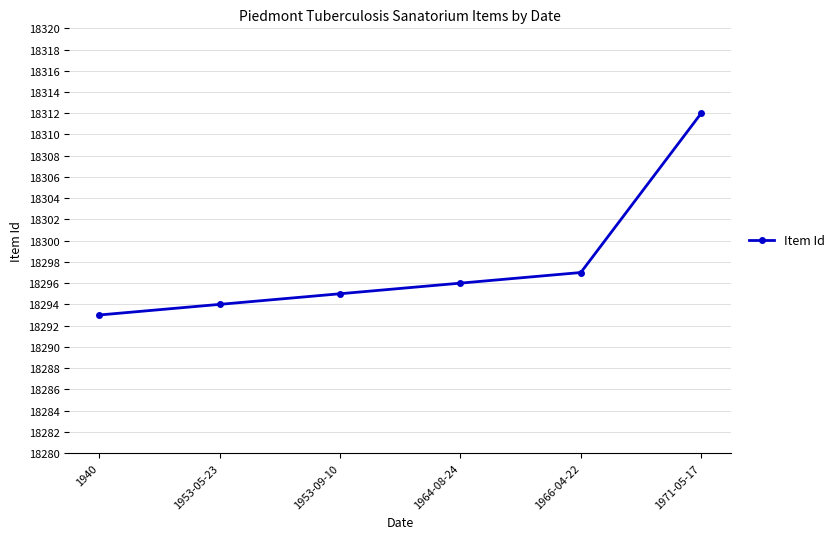

Which category has the lowest value across all series?

1940